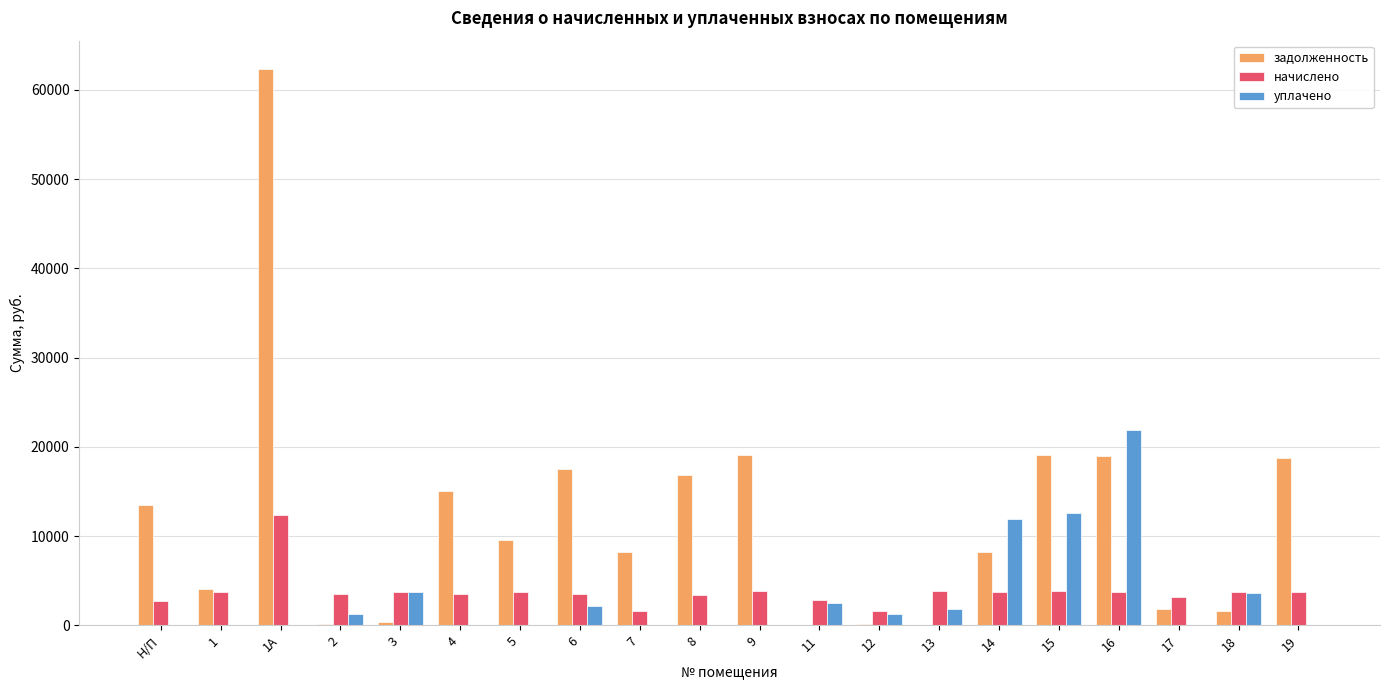

The value of начислено at 9 is 3791.5. True or false?

True